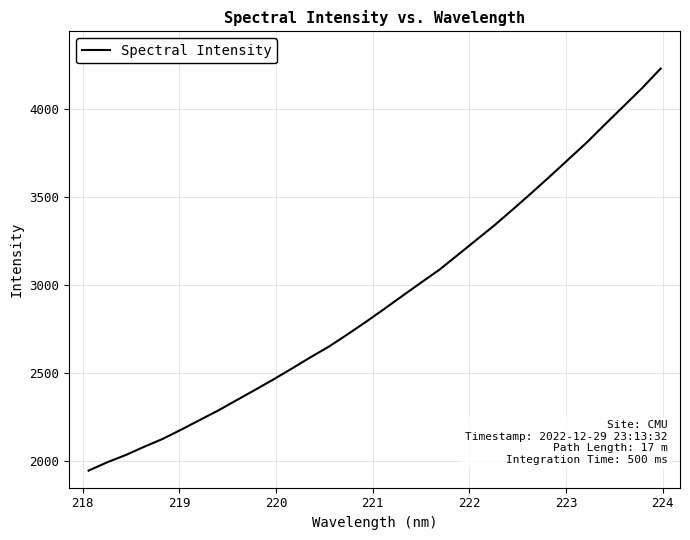

What is the difference between the maximum and minimum values?

2285.5